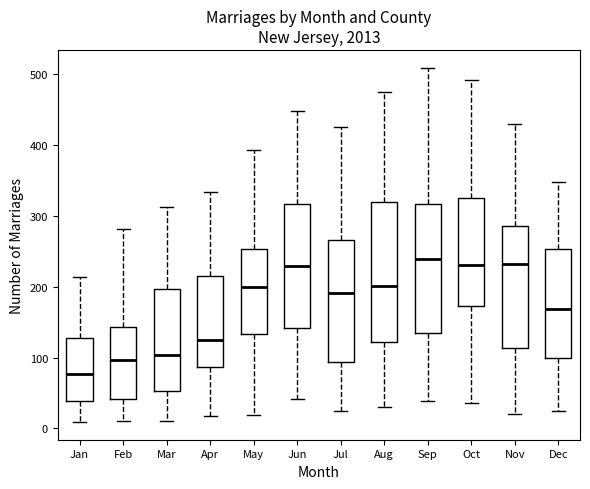

Reading left to right, transcribe this box plot: for each box, give where its median line is, the range the box spans, and where its two whiskers end, as read against the y-axis. The values are not printed on the chart, so give them approximately, as read against the axis.

Jan: median 80, box 40 to 130, whiskers 10 to 210
Feb: median 100, box 40 to 140, whiskers 10 to 280
Mar: median 100, box 50 to 200, whiskers 10 to 310
Apr: median 130, box 90 to 220, whiskers 20 to 330
May: median 200, box 130 to 250, whiskers 20 to 390
Jun: median 230, box 140 to 320, whiskers 40 to 450
Jul: median 190, box 90 to 270, whiskers 20 to 430
Aug: median 200, box 120 to 320, whiskers 30 to 470
Sep: median 240, box 140 to 320, whiskers 40 to 510
Oct: median 230, box 170 to 330, whiskers 40 to 490
Nov: median 230, box 110 to 290, whiskers 20 to 430
Dec: median 170, box 100 to 250, whiskers 20 to 350